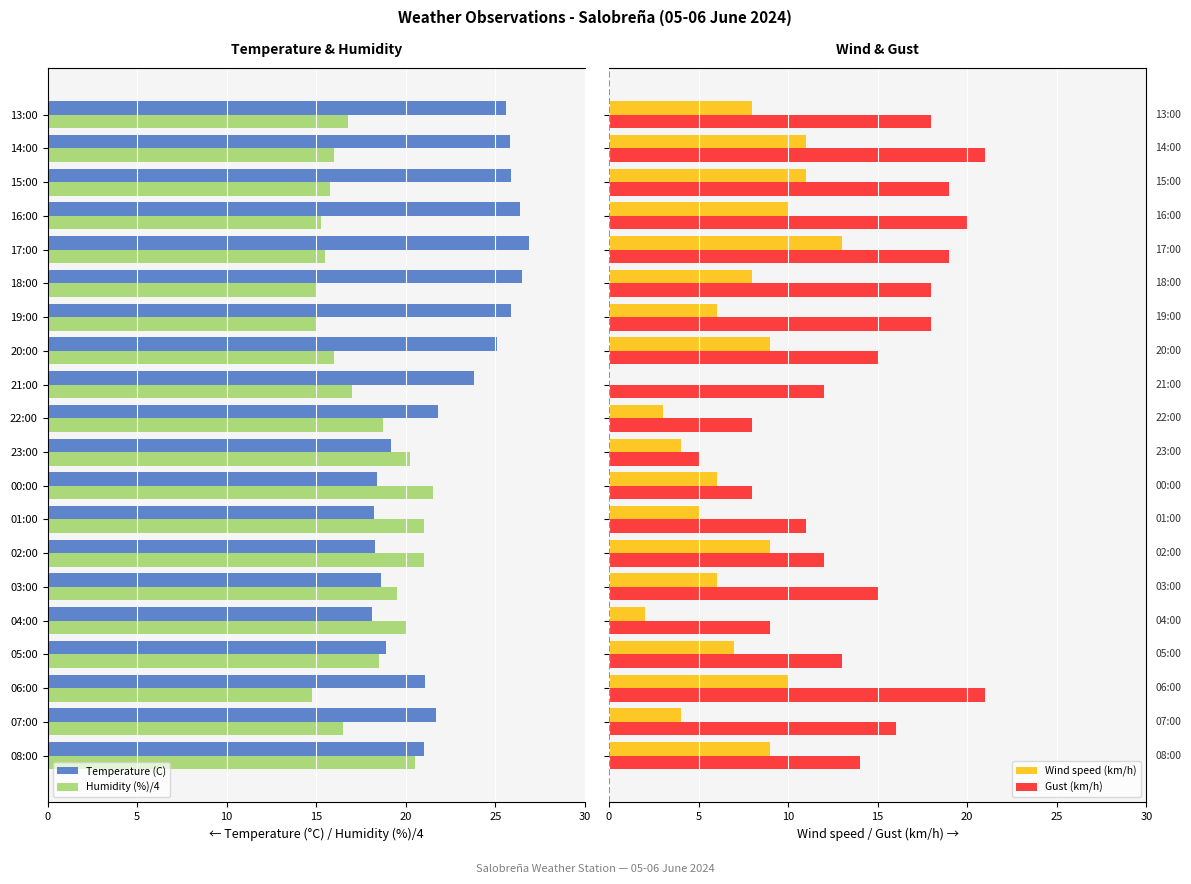

Between 07:00 and 19:00, which series saw the biggest shift?

Temperature (C)